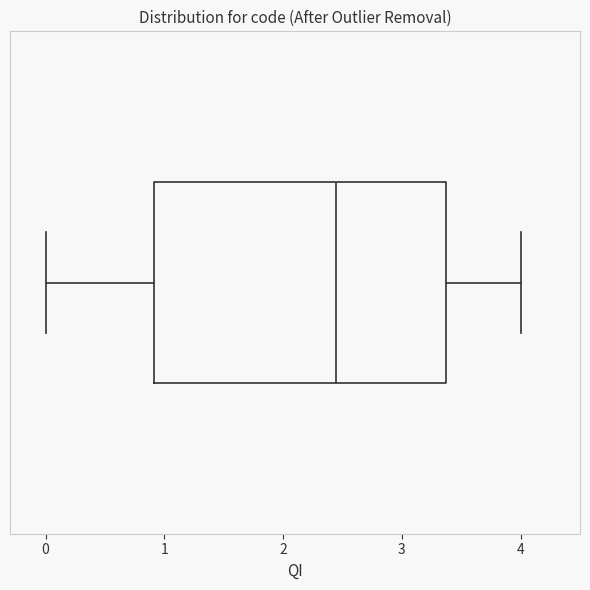

Transcribe this box plot: give where the median line is, the range the box spans, and where the two whiskers end, as read against the x-axis. The values are not printed on the chart, so give them approximately, as read against the axis.

median 2.4, box 0.9 to 3.4, whiskers 0.0 to 4.0